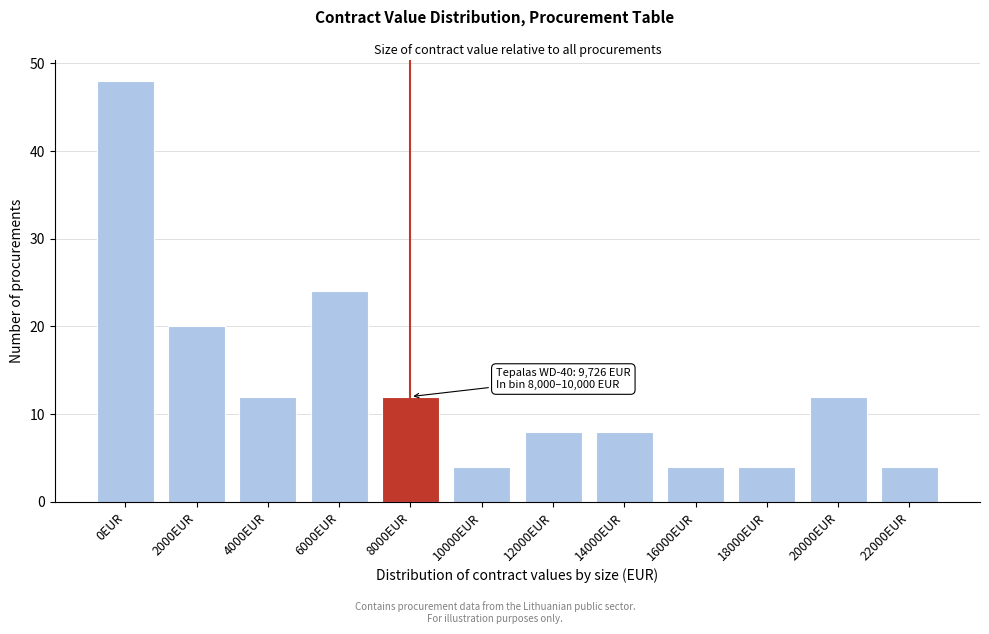

Reading left to right, list all the values displayed in this chart.

48	20	12	24	12	4	8	8	4	4	12	4